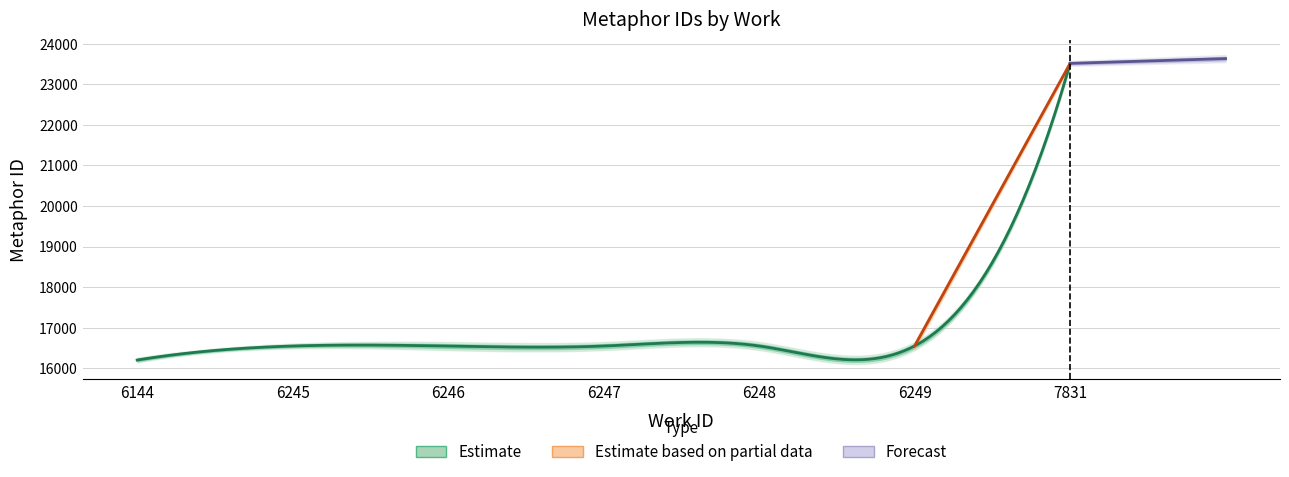

What is the lowest value of the work_id series?

6144